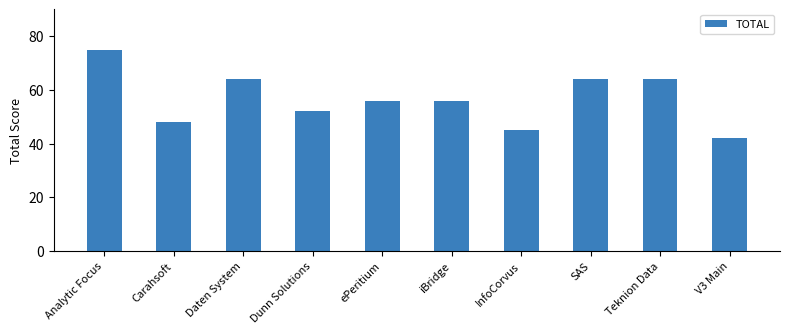

What is the maximum value shown in the chart?

75